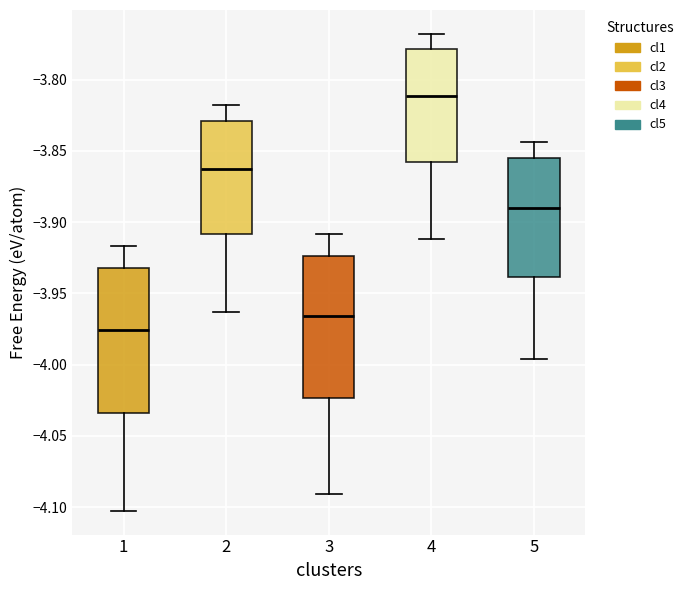

Where does the median line of the box at x = 4 sit on the y-axis? The values are not printed on the chart, so give them approximately, as read against the axis.

-3.810